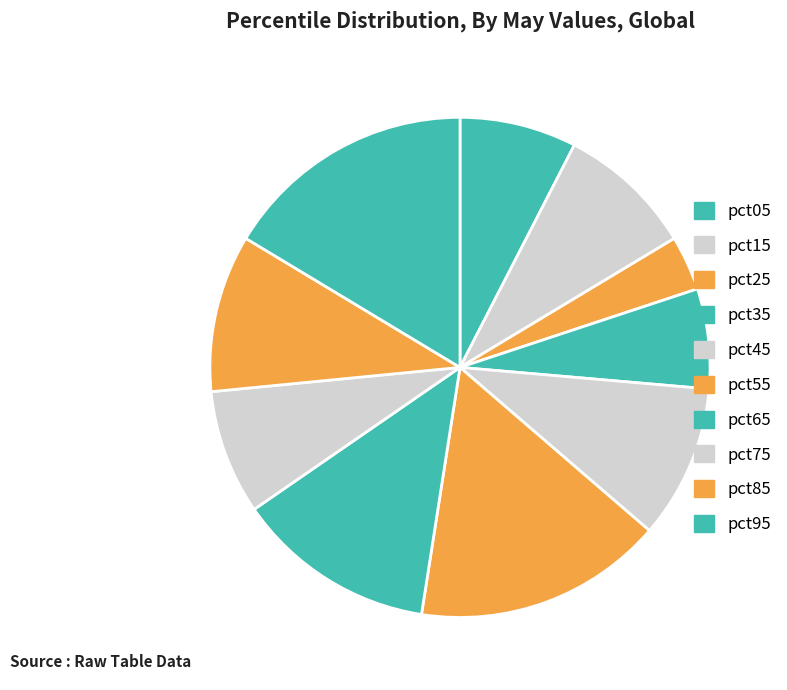

Which has a higher value, pct25 or pct35?

pct35